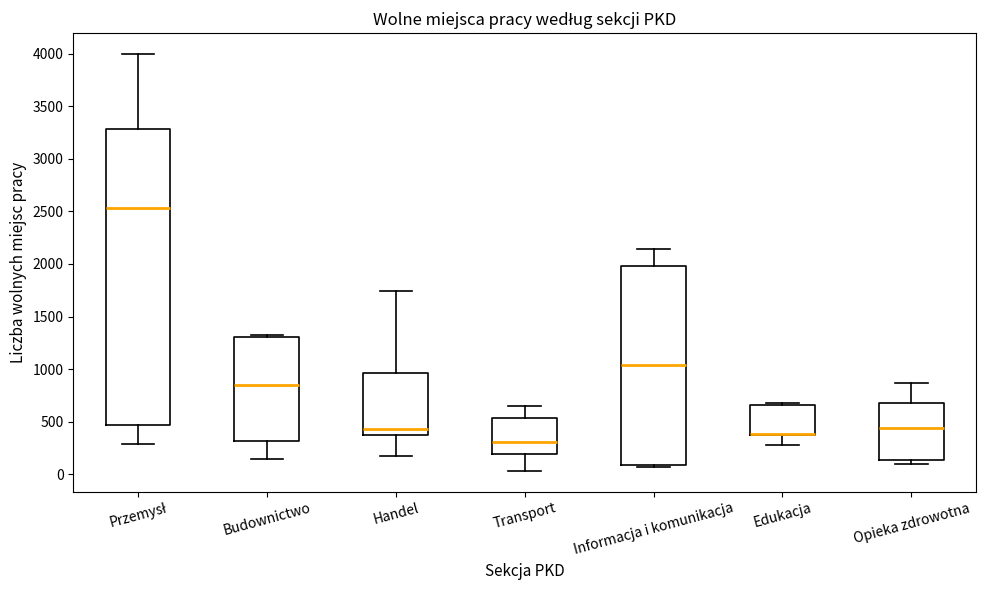

Comparing the boxes themselves (not the whiskers), which one is the tallest?

Przemysł